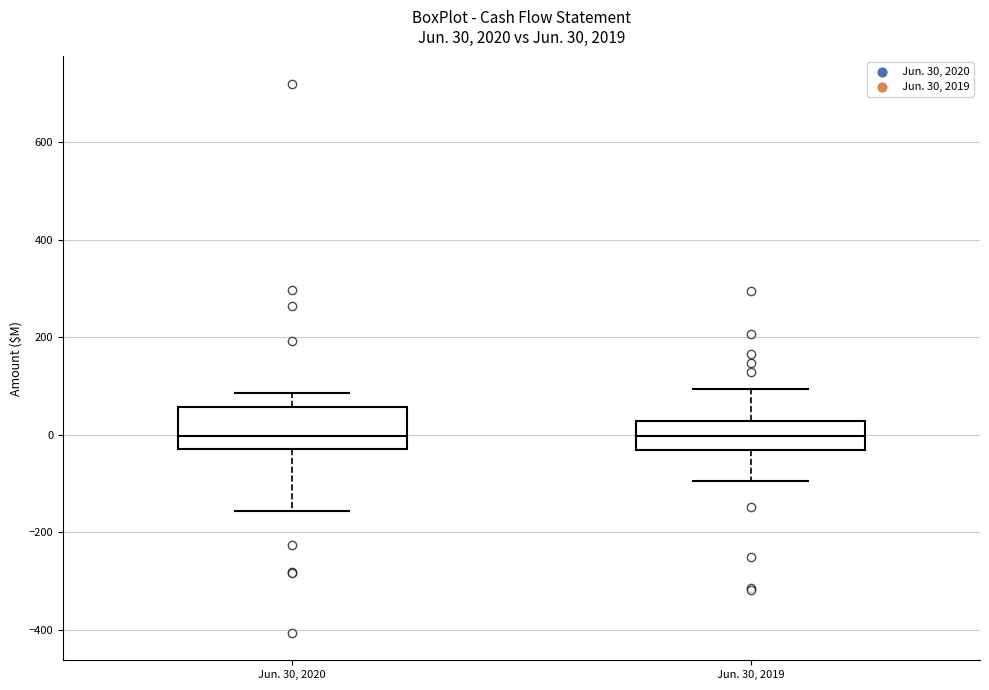

Which box is the tallest, from its lower edge to its upper edge?

Jun. 30, 2020